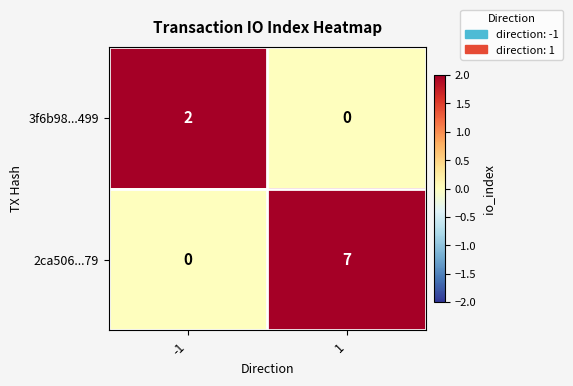

The value of 3f6b98...499 at -1 is 2. True or false?

True